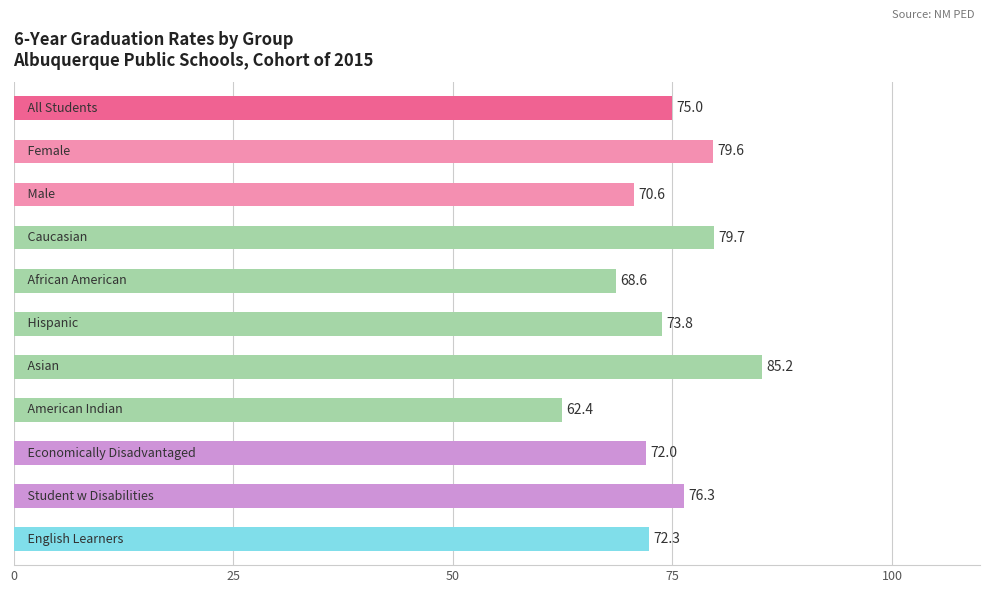

What is the smallest value displayed?

62.4